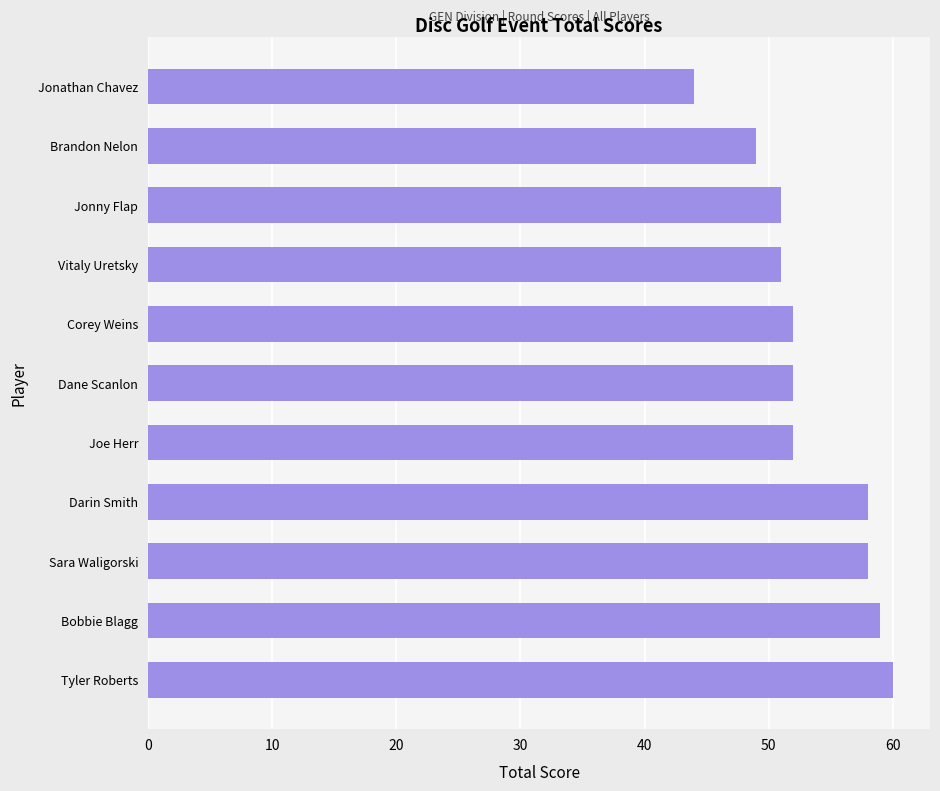

Reading top to bottom, list all the values displayed in this chart.

44	49	51	51	52	52	52	58	58	59	60